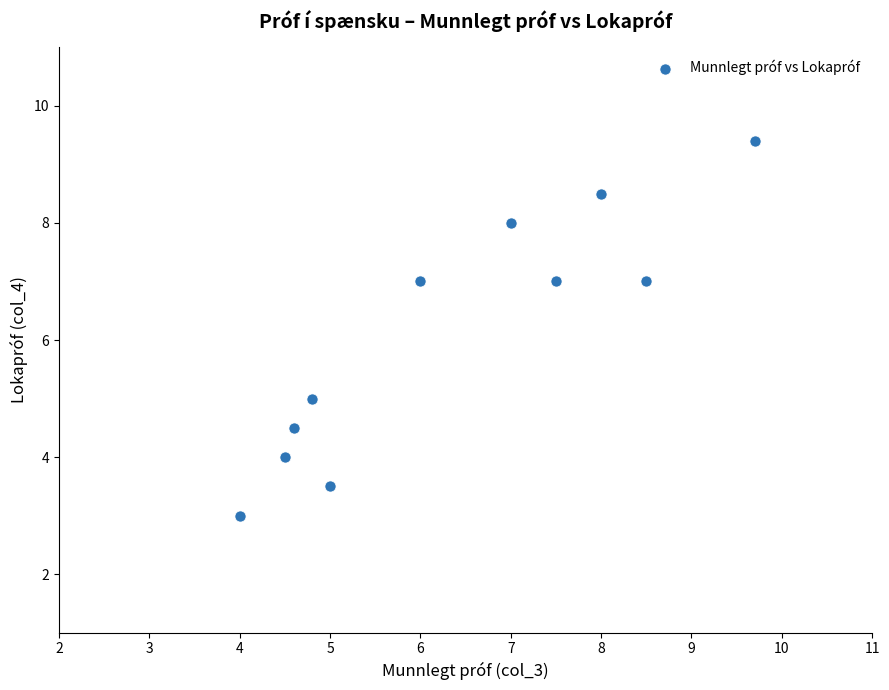

What is the average Y value?

6.1